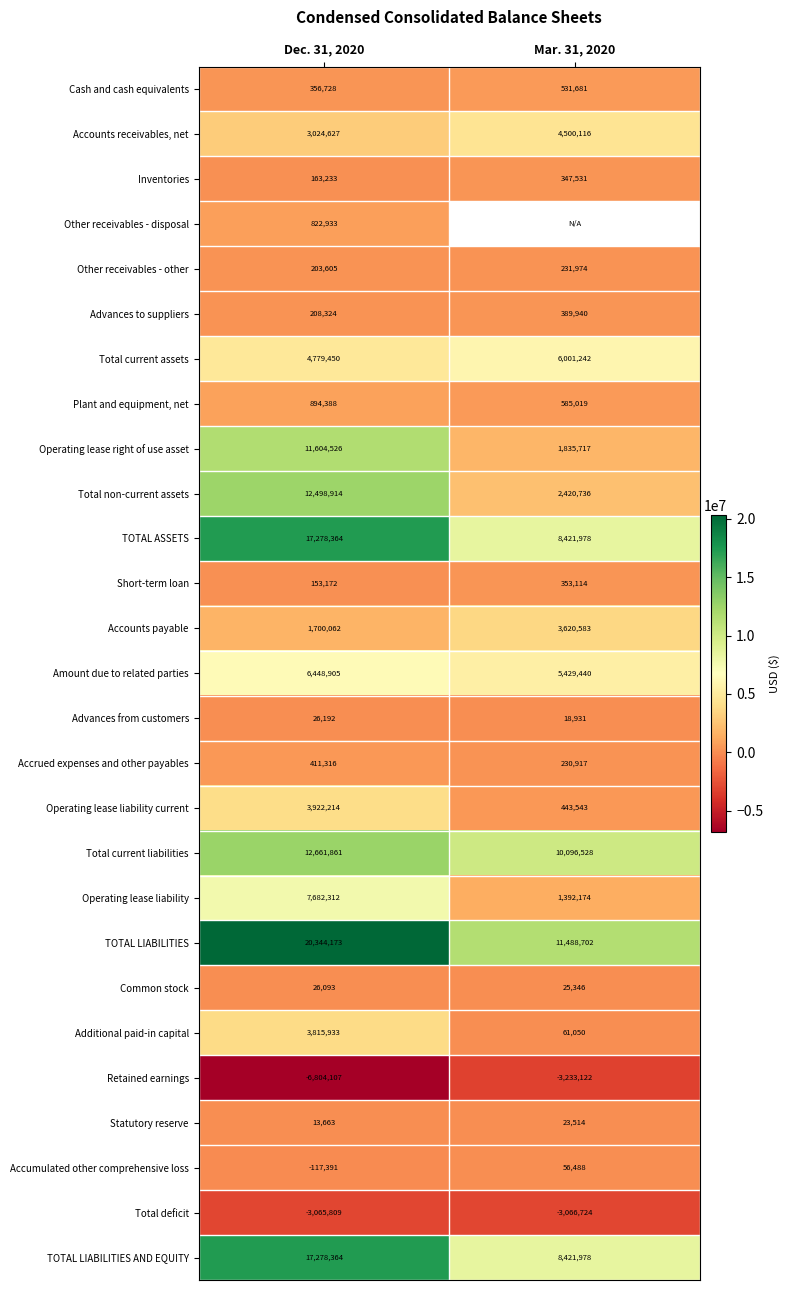

Which label corresponds to the smallest value in the chart?

Dec. 31, 2020